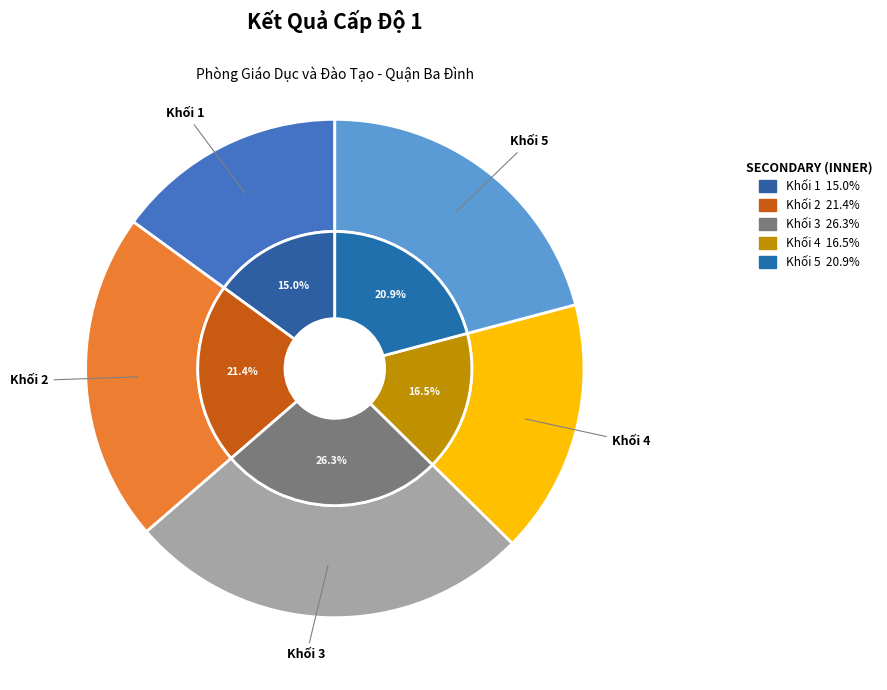

Is there a majority slice in this chart?

No